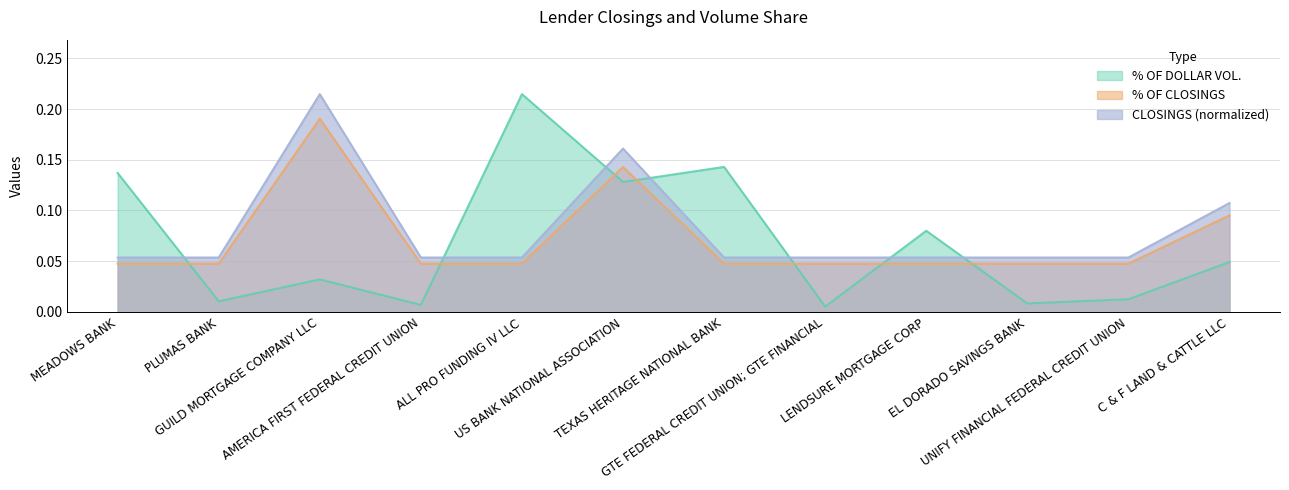

True or false: % OF DOLLAR VOL. and CLOSINGS cross at least once.

True